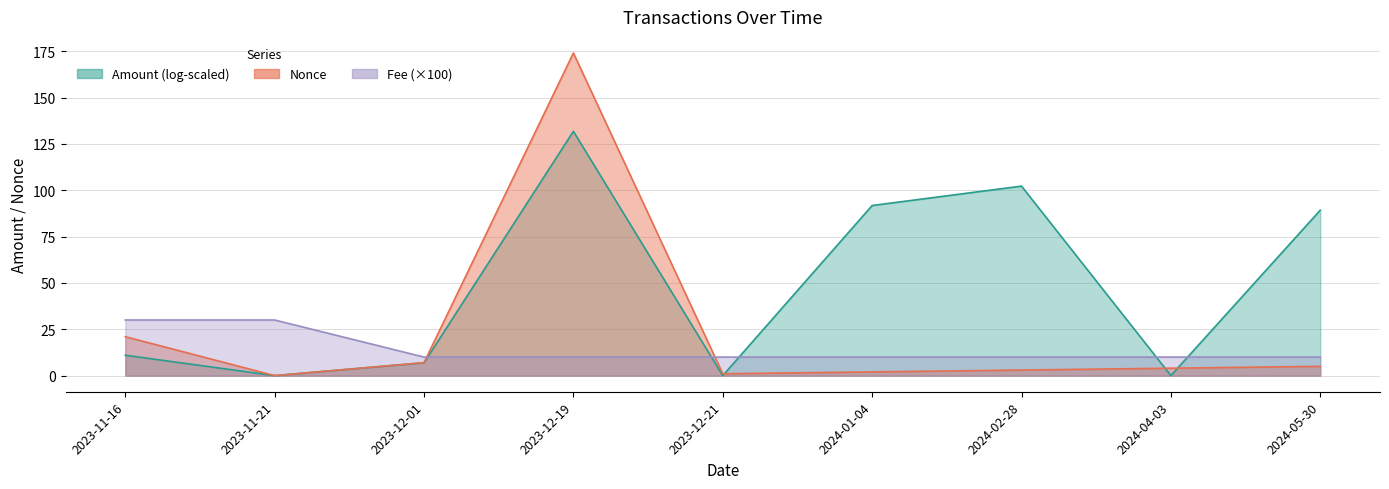

Rank the series at 2024-04-03 from highest to lowest value.

Fee, Amount